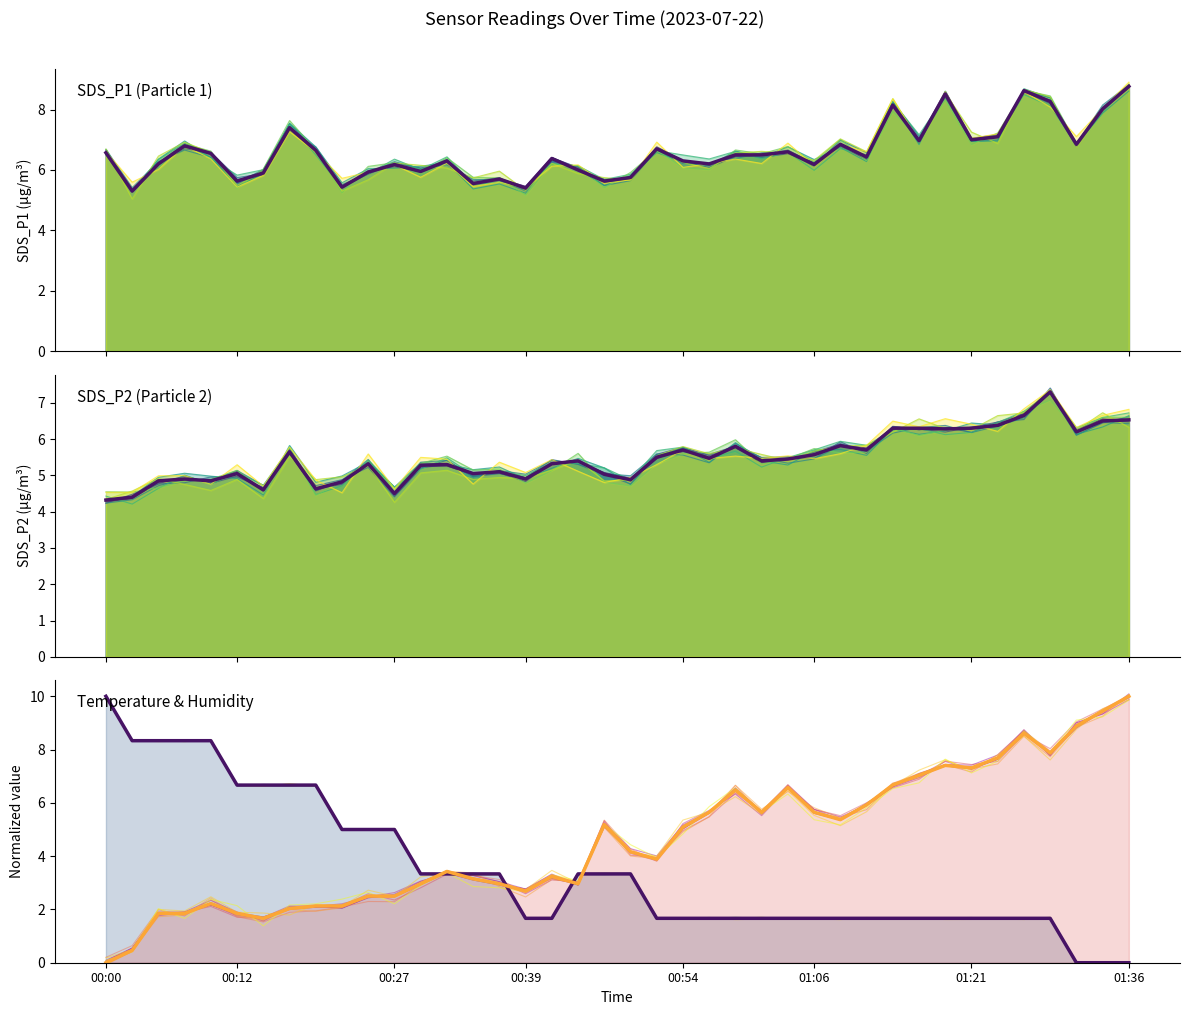

At which label does Temp first exceed 1?

00:00